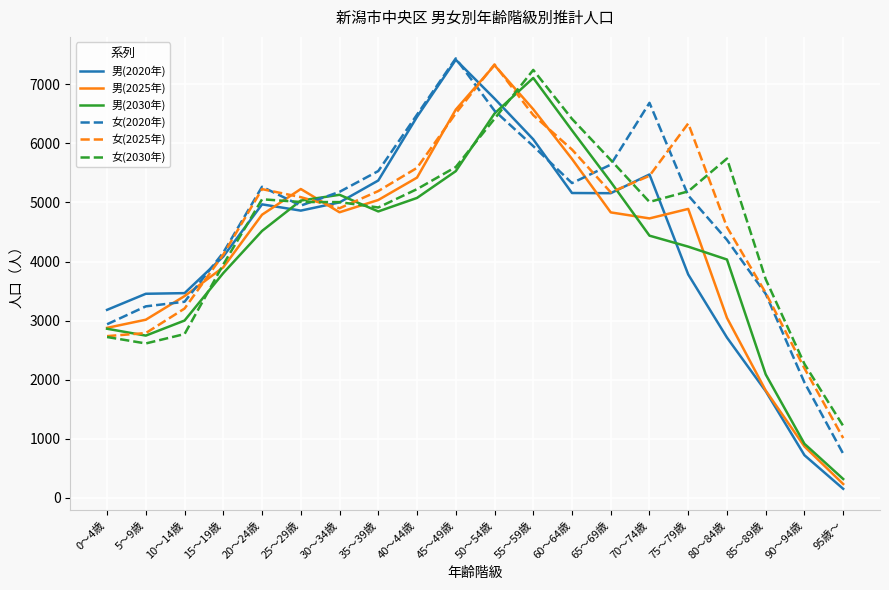

The value of 男(2025年) at 70～74歳 is 4730. True or false?

True